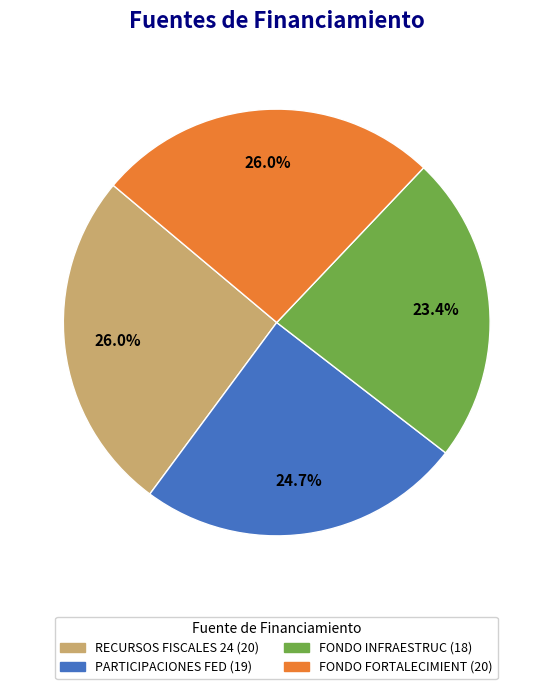

Is the sum of PARTICIPACIONES FED and FONDO INFRAESTRUC greater than half?

No